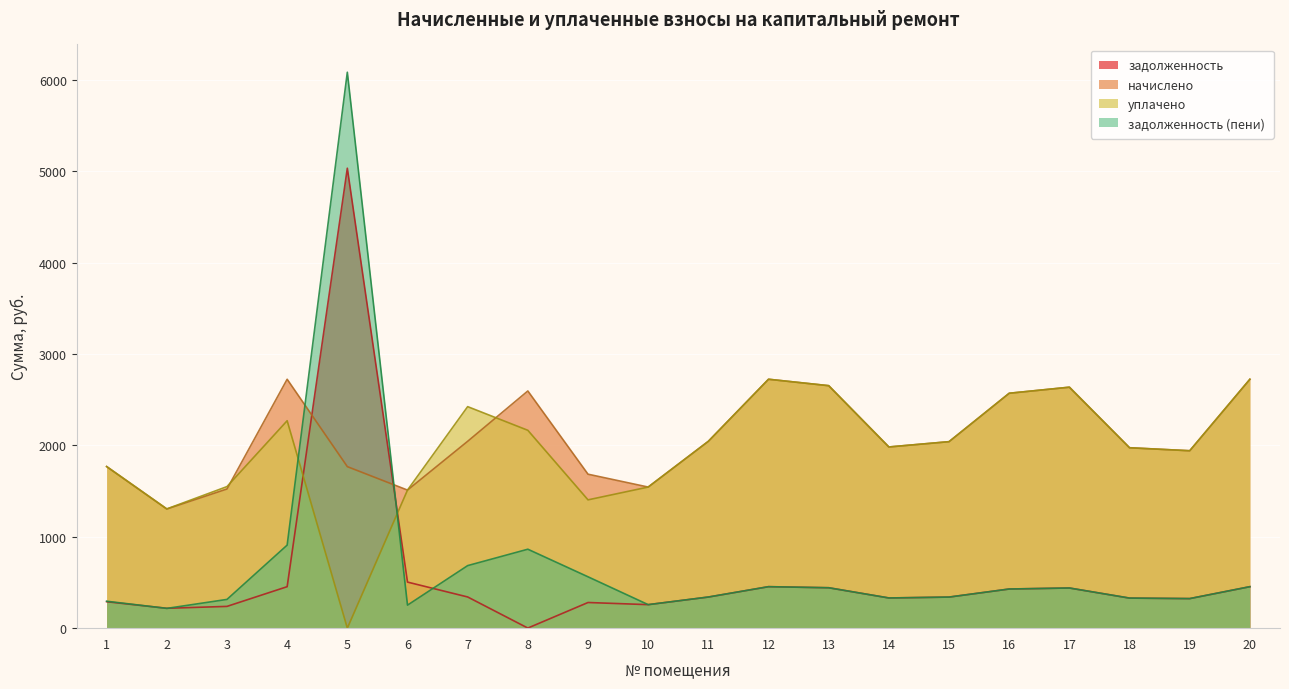

True or false: начислено has a value of 1523.0 at 3.

True